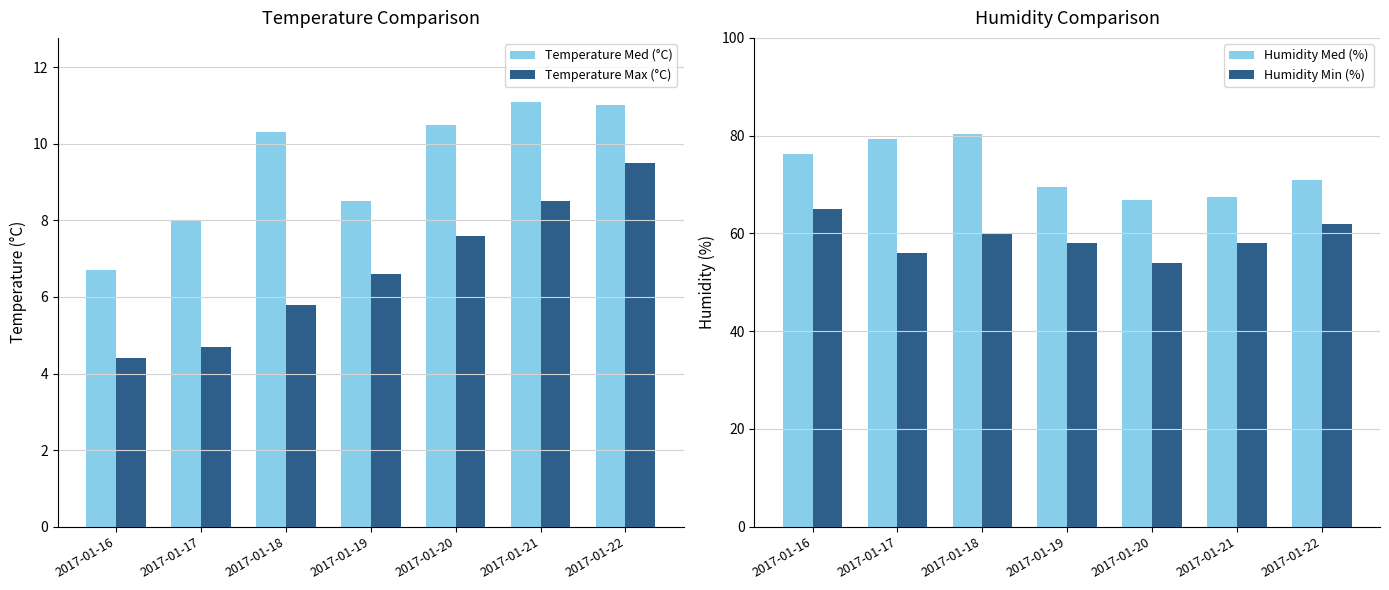

True or false: Temperature Max (°C) has a value of 6.6 at 2017-01-19.

True